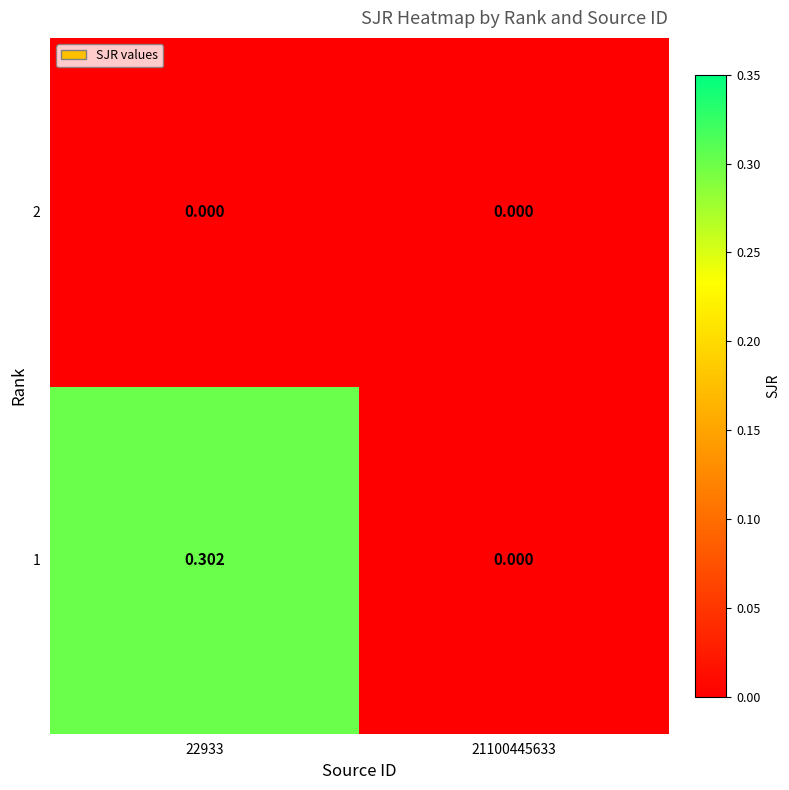

Reading right to left, extract all data points from this chart.

1: 21100445633=0.0	22933=0.3
2: 21100445633=0.0	22933=0.0